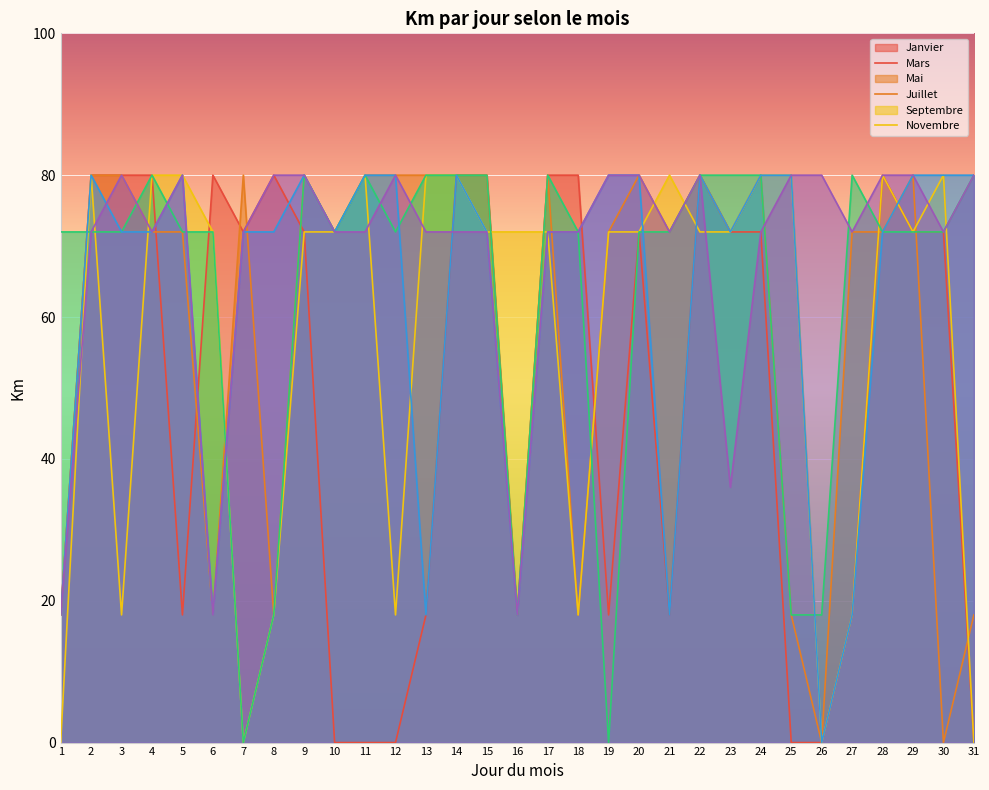

Rank the series at 6 from highest to lowest value.

Janvier_Km, Mai_Km, Juillet_Km, Mars_Km, Septembre_Km, Novembre_Km